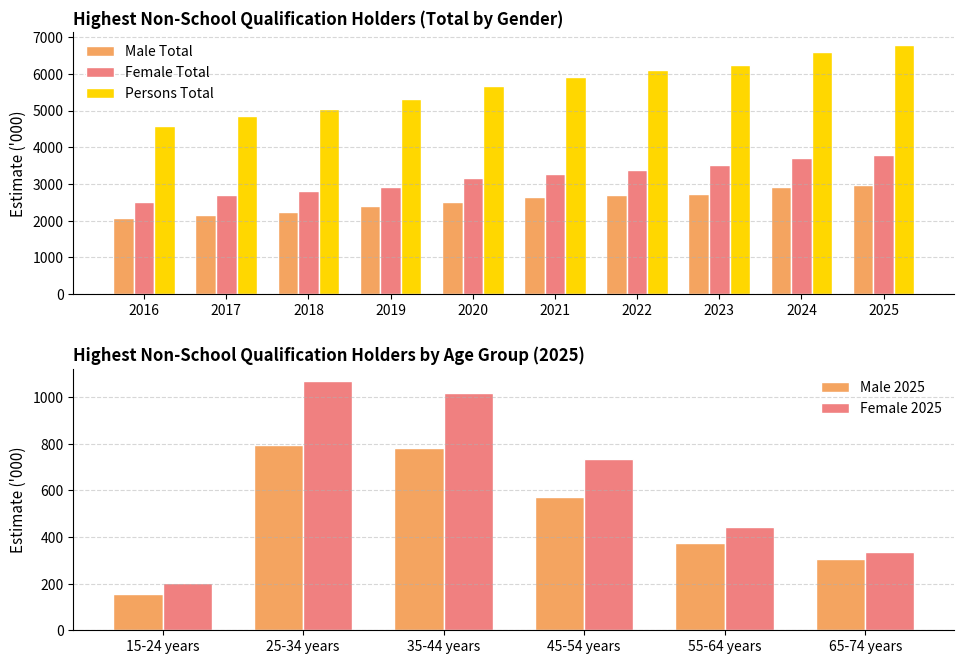

What is the value of the Persons Total bar at the 1st from the left?

4585.9